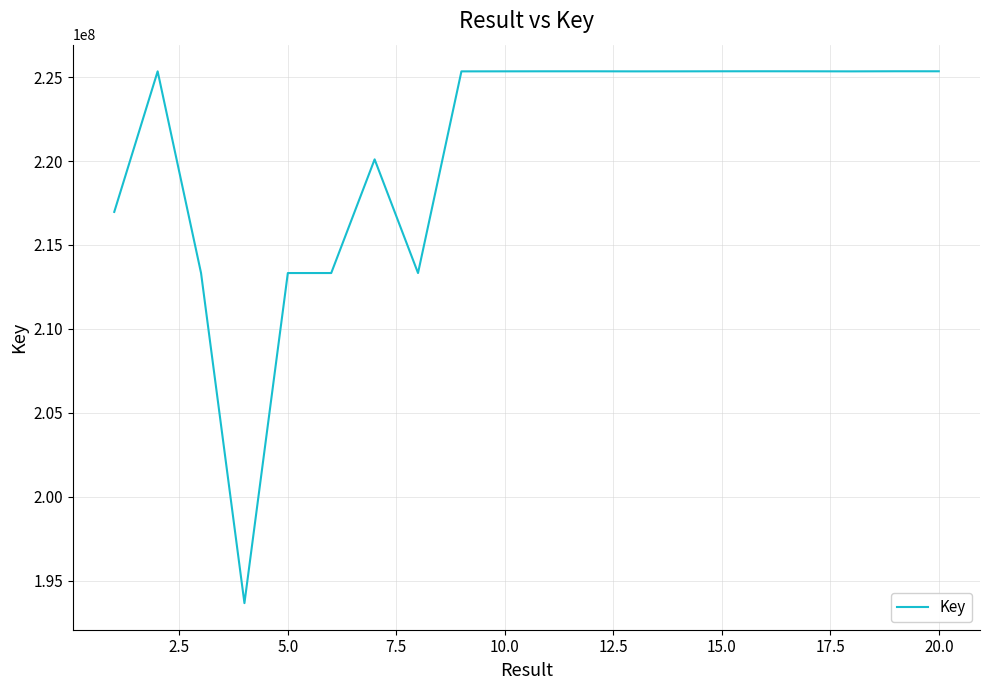

What is the difference between the maximum and minimum values?

31676067